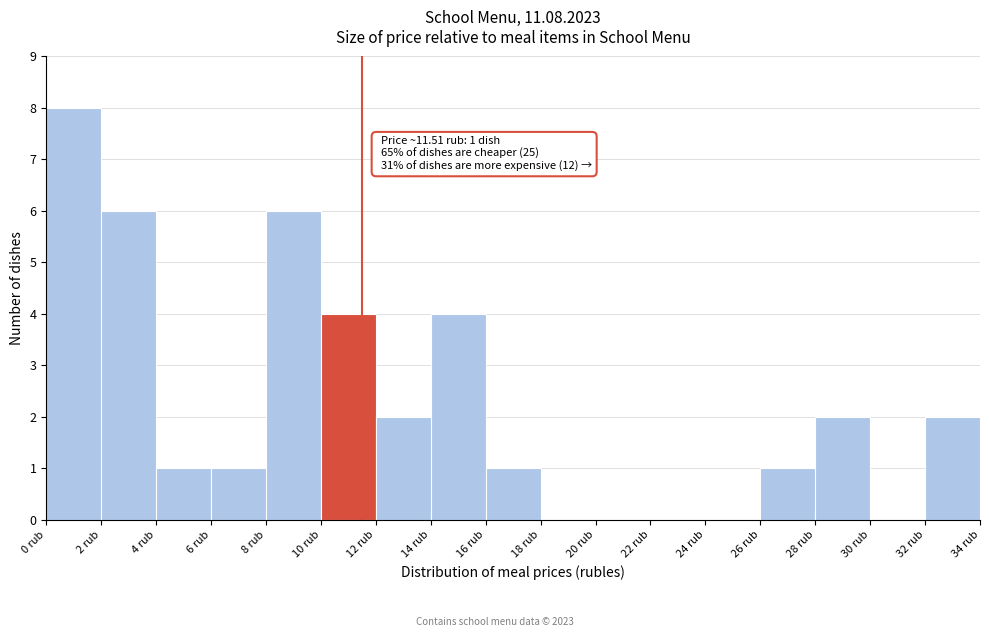

Over which range of the x-axis is the bar tallest?

0 to 2